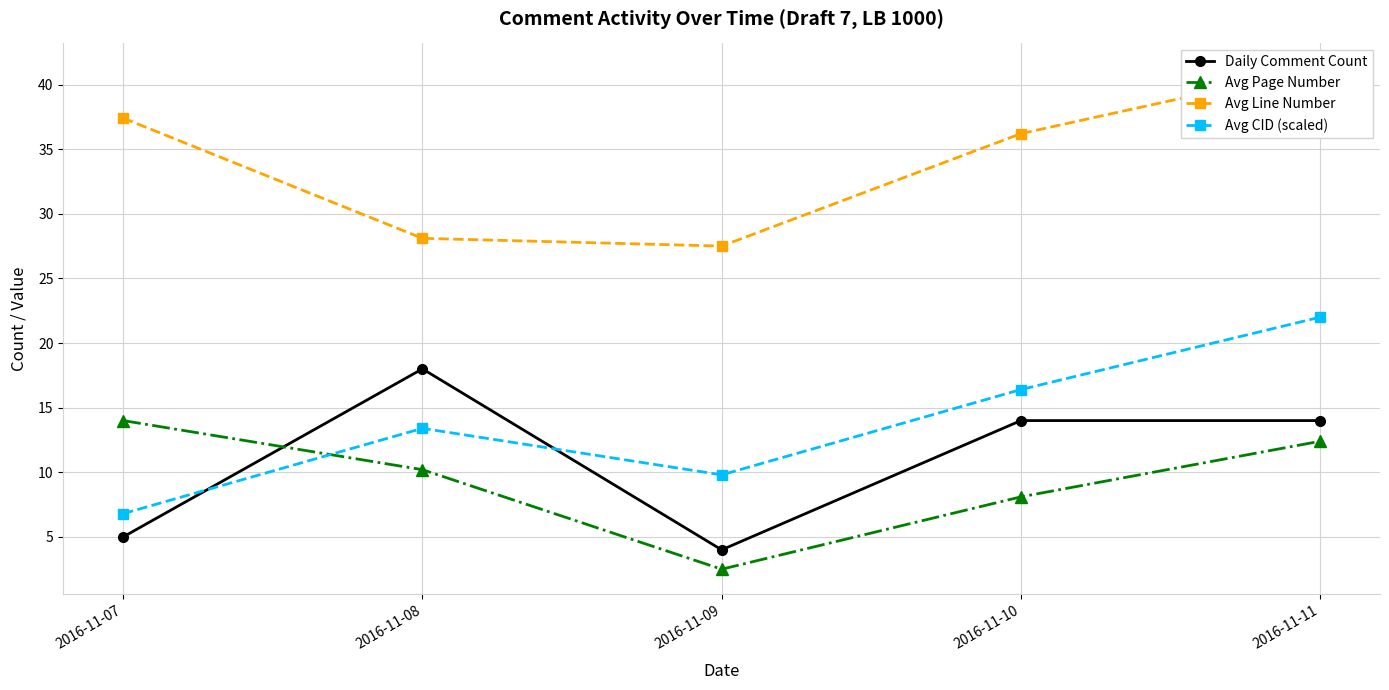

Is it true that Avg Line Number equals 40.2 at 2016-11-08?

False